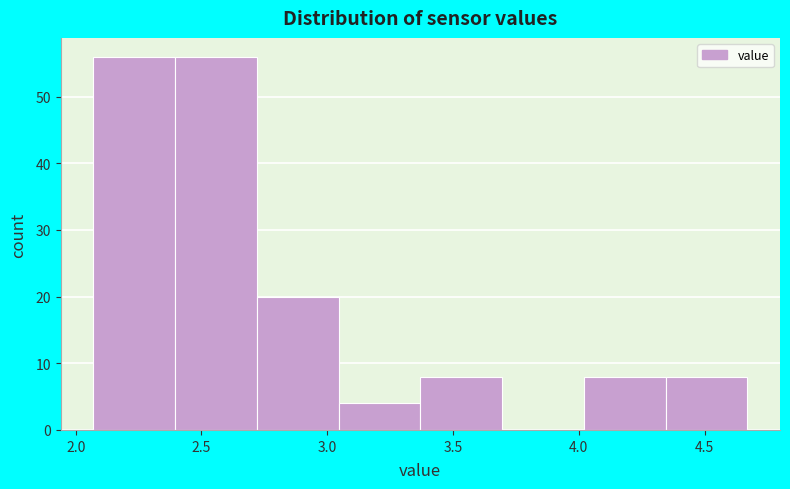

Reading left to right, list every bar in this chart as the range it spans on the x-axis followed by its height. Neither the bar edges nor the heights are printed on the chart, so give them approximately, as read against the axes.

2.070 to 2.395: 56
2.395 to 2.720: 56
2.720 to 3.045: 20
3.045 to 3.370: 4
3.370 to 3.695: 8
3.695 to 4.020: 0
4.020 to 4.345: 8
4.345 to 4.670: 8